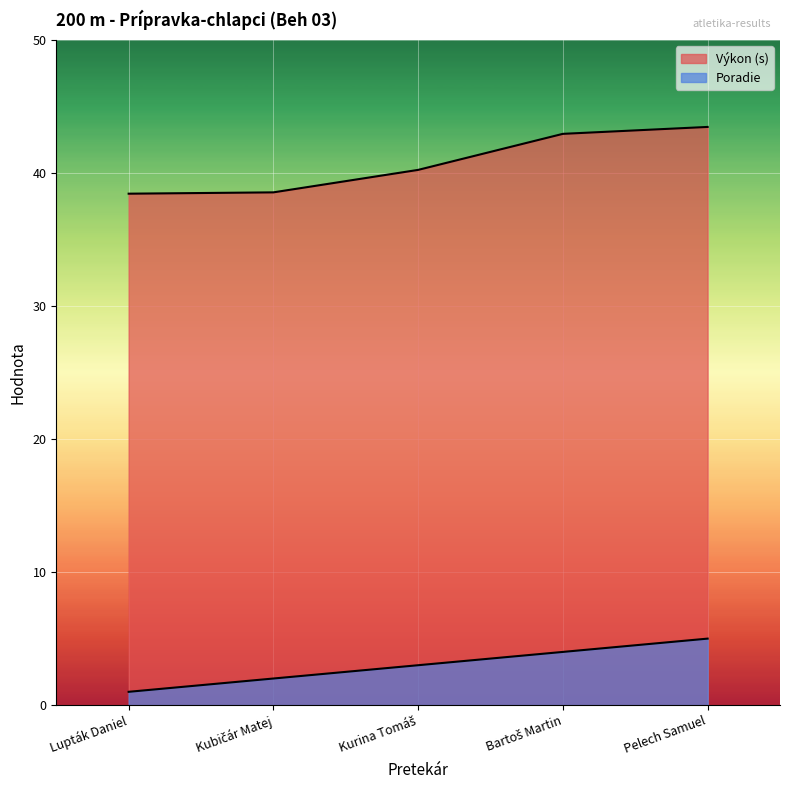

What is the total value across all series at Bartoš Martin?

47.0